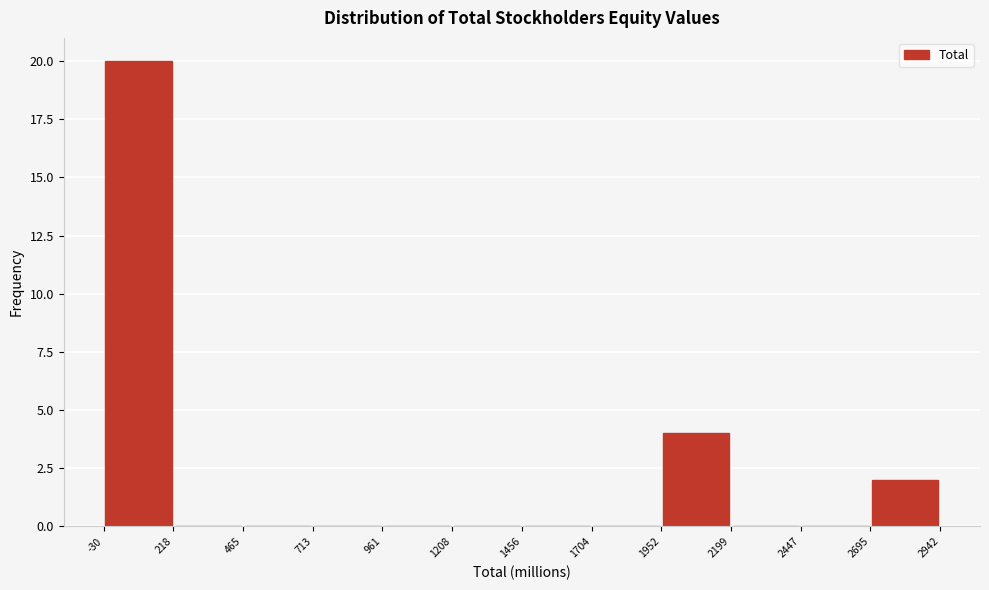

Reading left to right, list every bar in this chart as the range it spans on the x-axis followed by its height. The values are not printed on the chart, so give them approximately, as read against the axis.

-30 to 218: 20
218 to 465: 0
465 to 713: 0
713 to 961: 0
961 to 1208: 0
1208 to 1456: 0
1456 to 1704: 0
1704 to 1952: 0
1952 to 2199: 4
2199 to 2447: 0
2447 to 2695: 0
2695 to 2942: 2